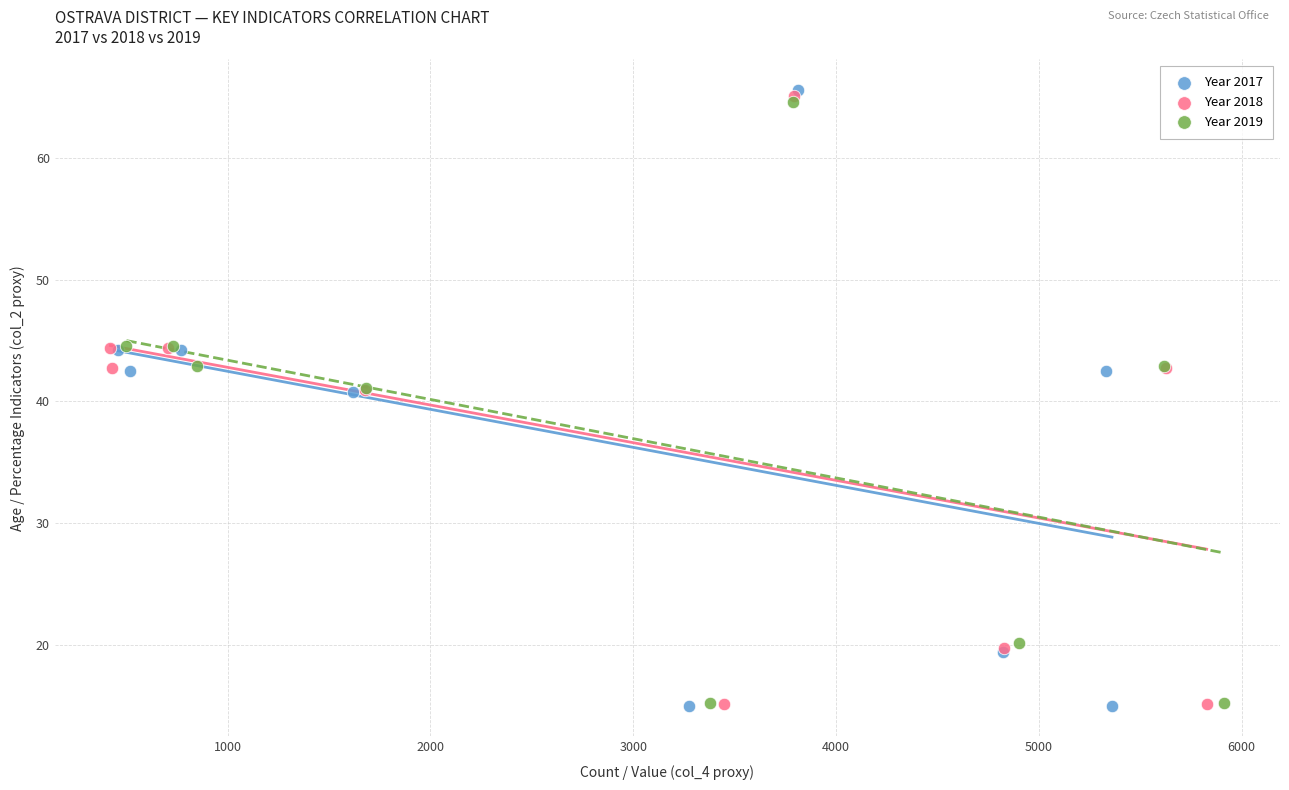

Which series reaches the maximum Y coordinate?

Year 2017